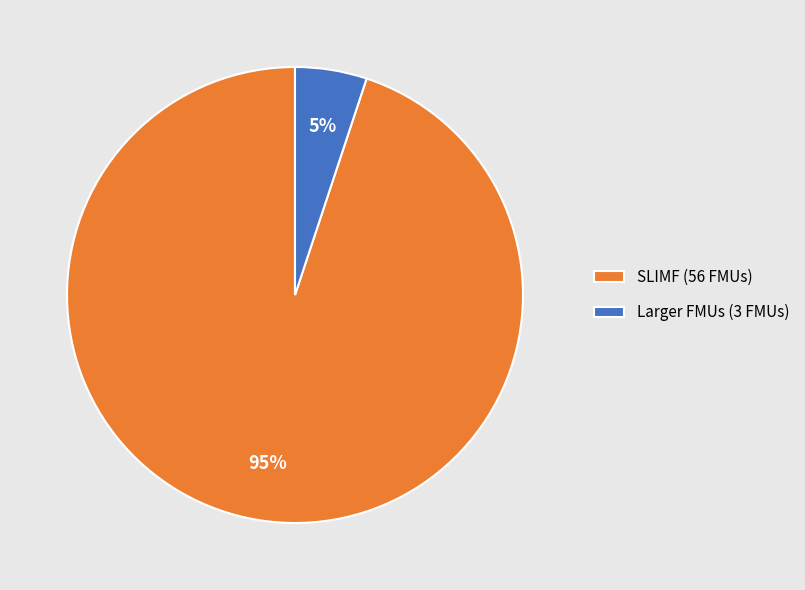

Is there any slice that represents more than half of the pie?

Yes